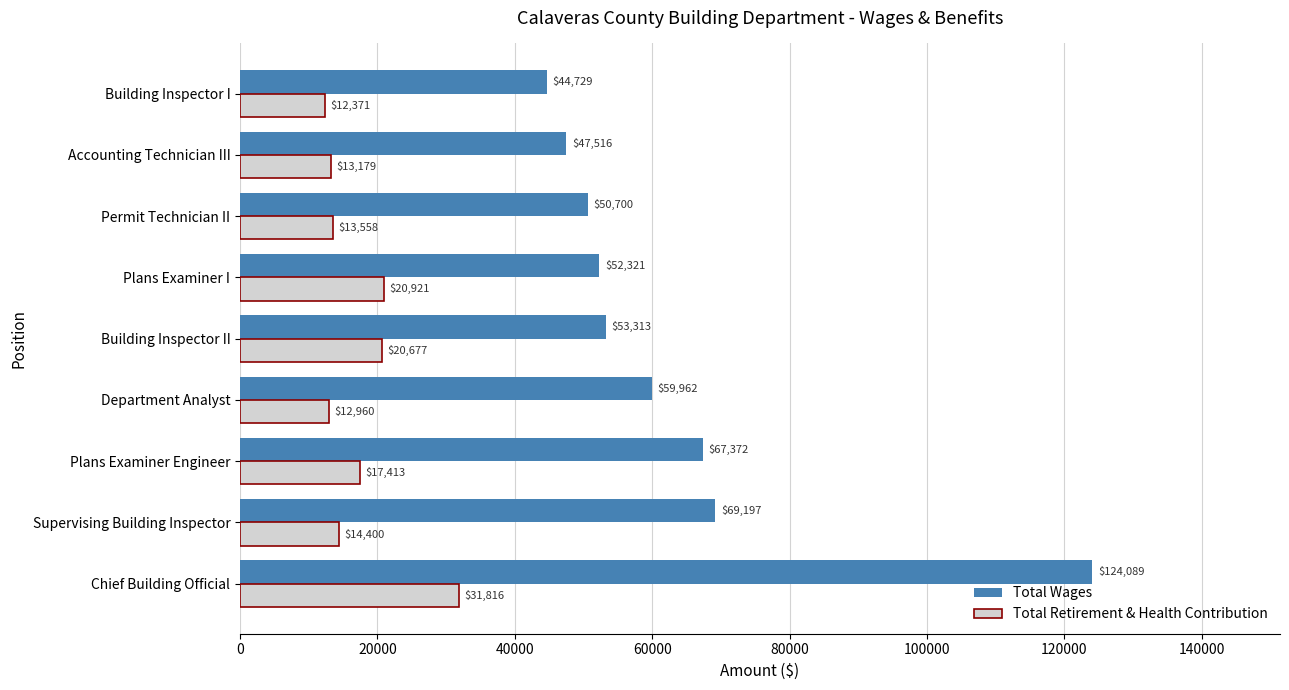

Rank the series by their average value, from lowest to highest.

Total Retirement & Health Contribution, Total Wages